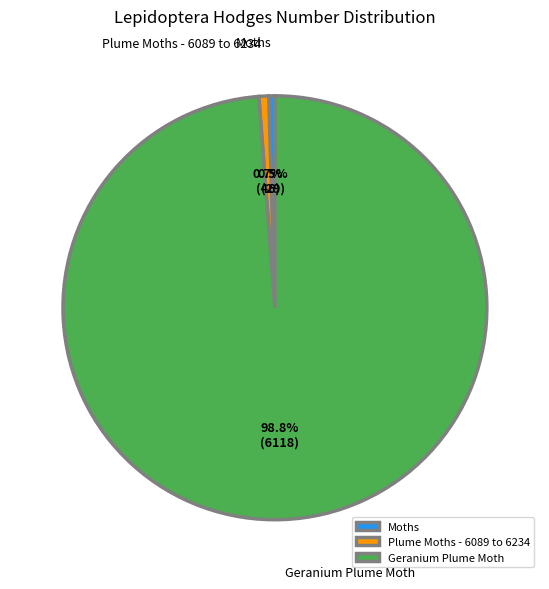

What percentage is NOT represented by Geranium Plume Moth?

1.2%